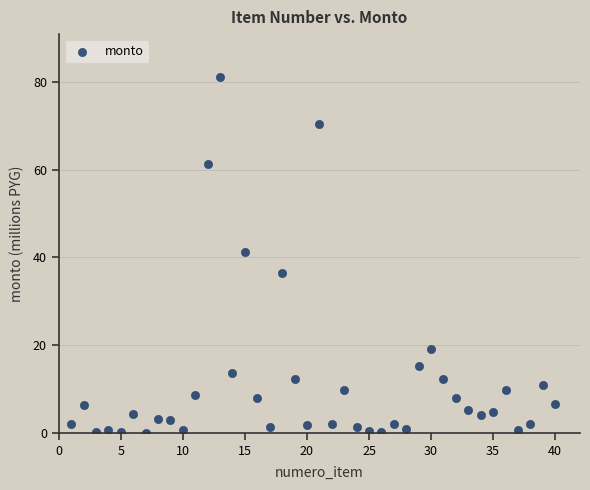

What is the range of X values (max minus min)?

39.0